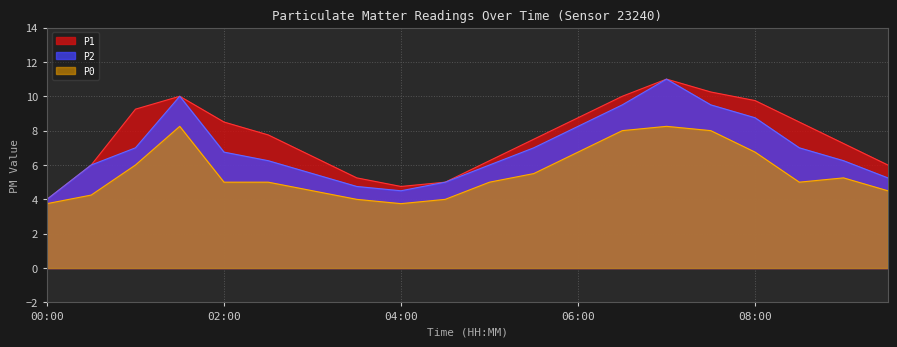

True or false: P0 and P1 cross at least once.

False